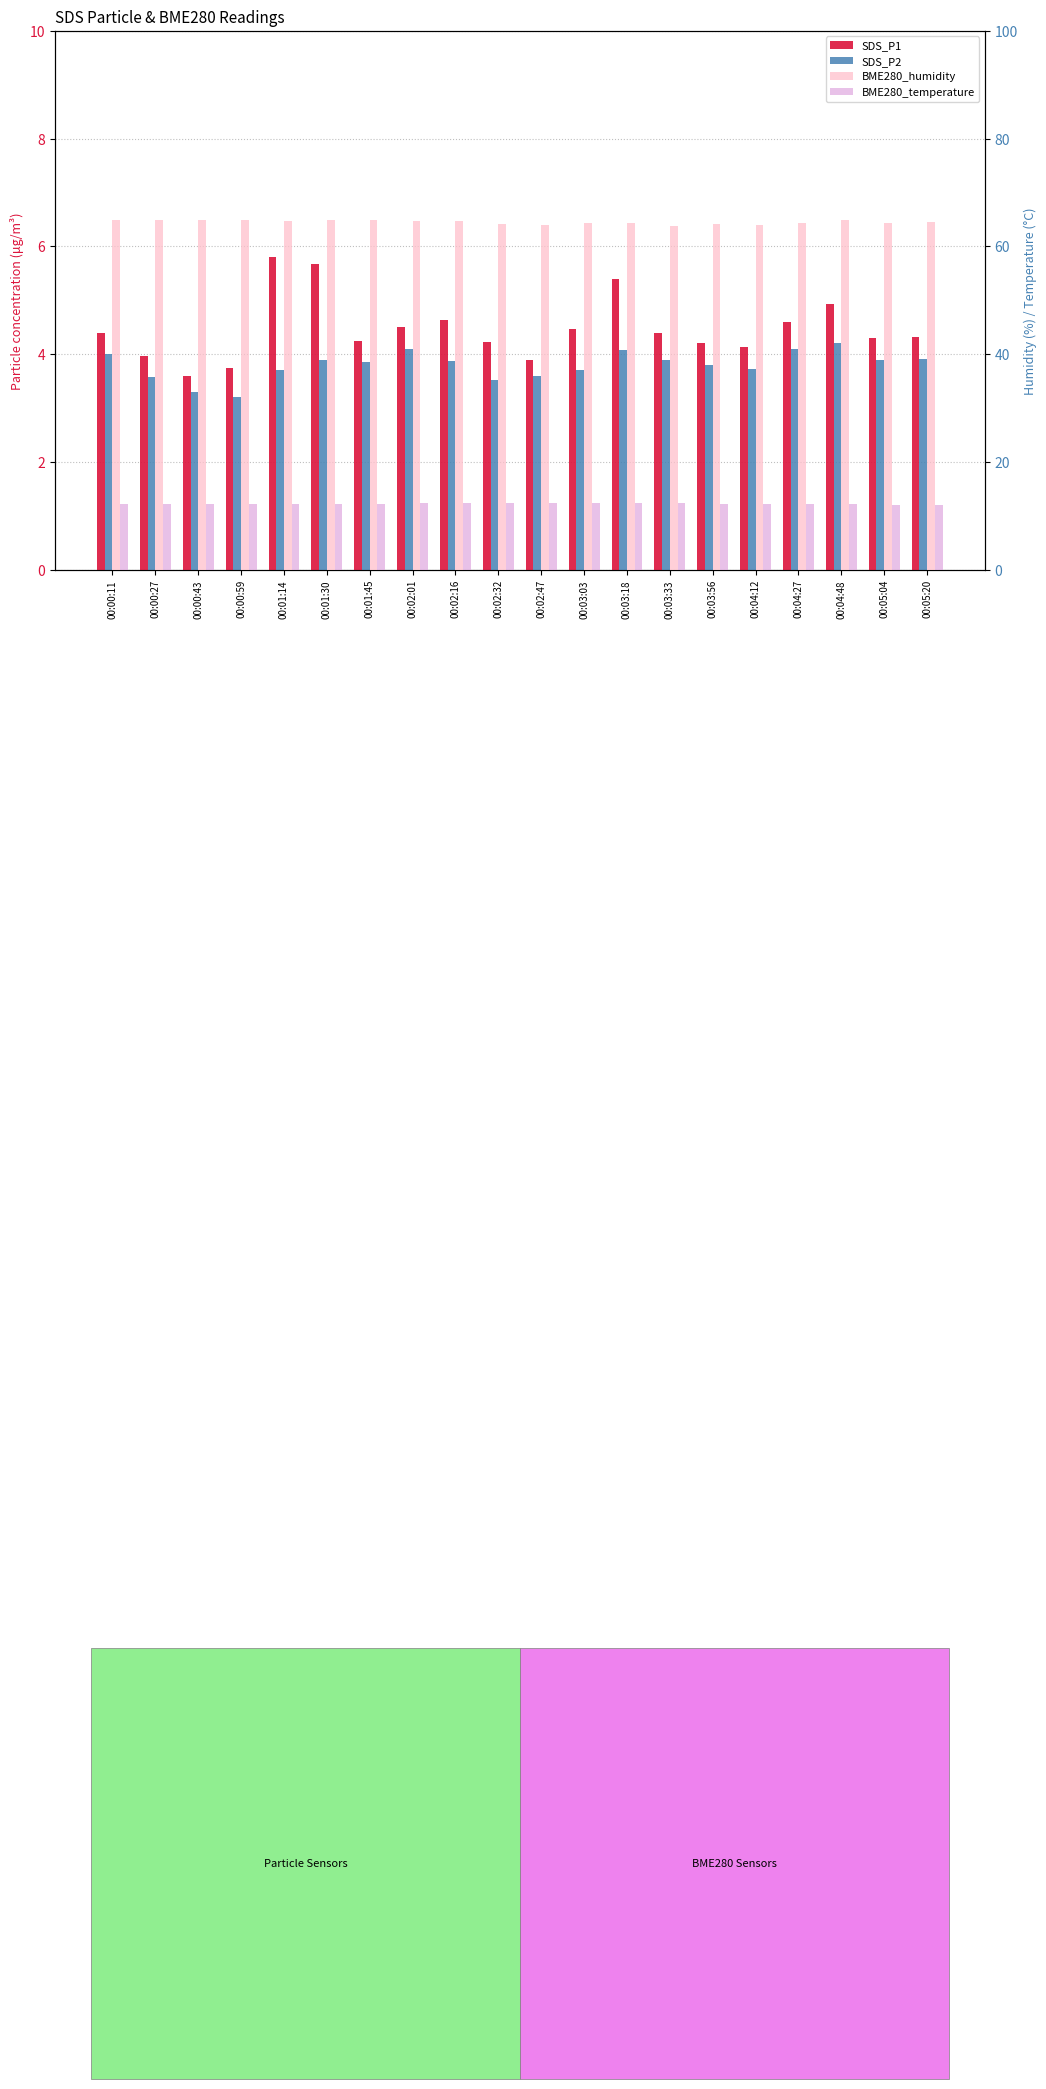

Which series has the largest range (max minus min)?

SDS_P1